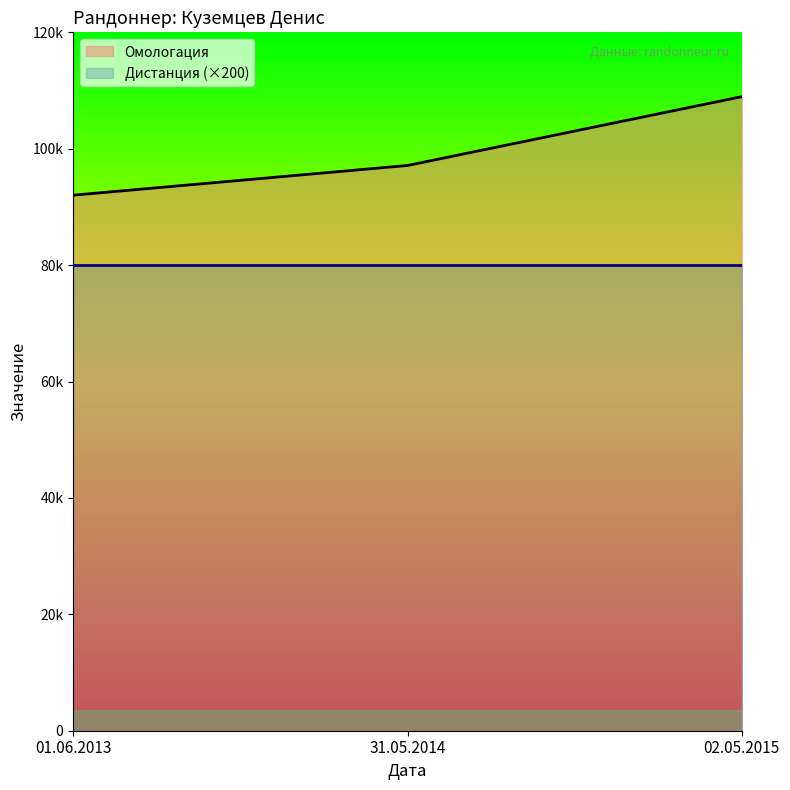

What is the greatest value displayed?

108955